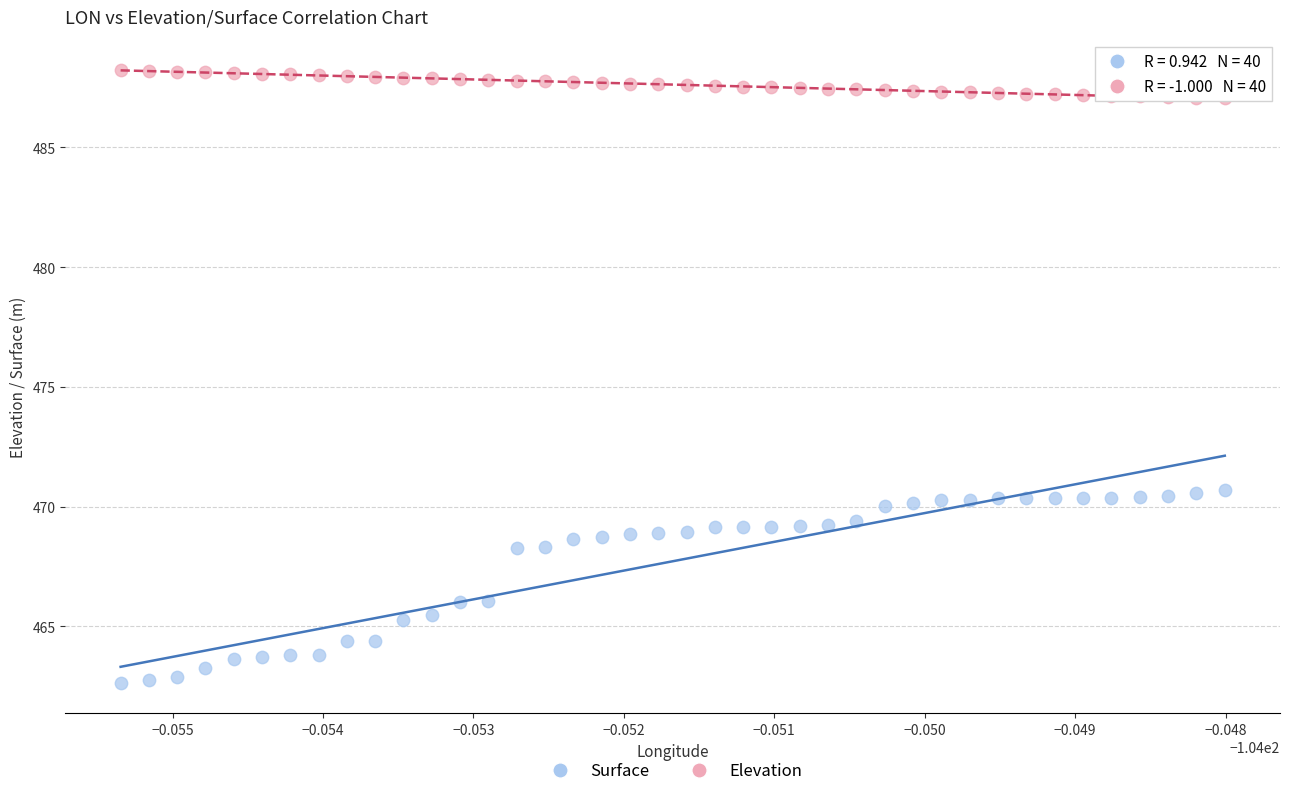

Which series has the largest Y range (max minus min)?

Surface